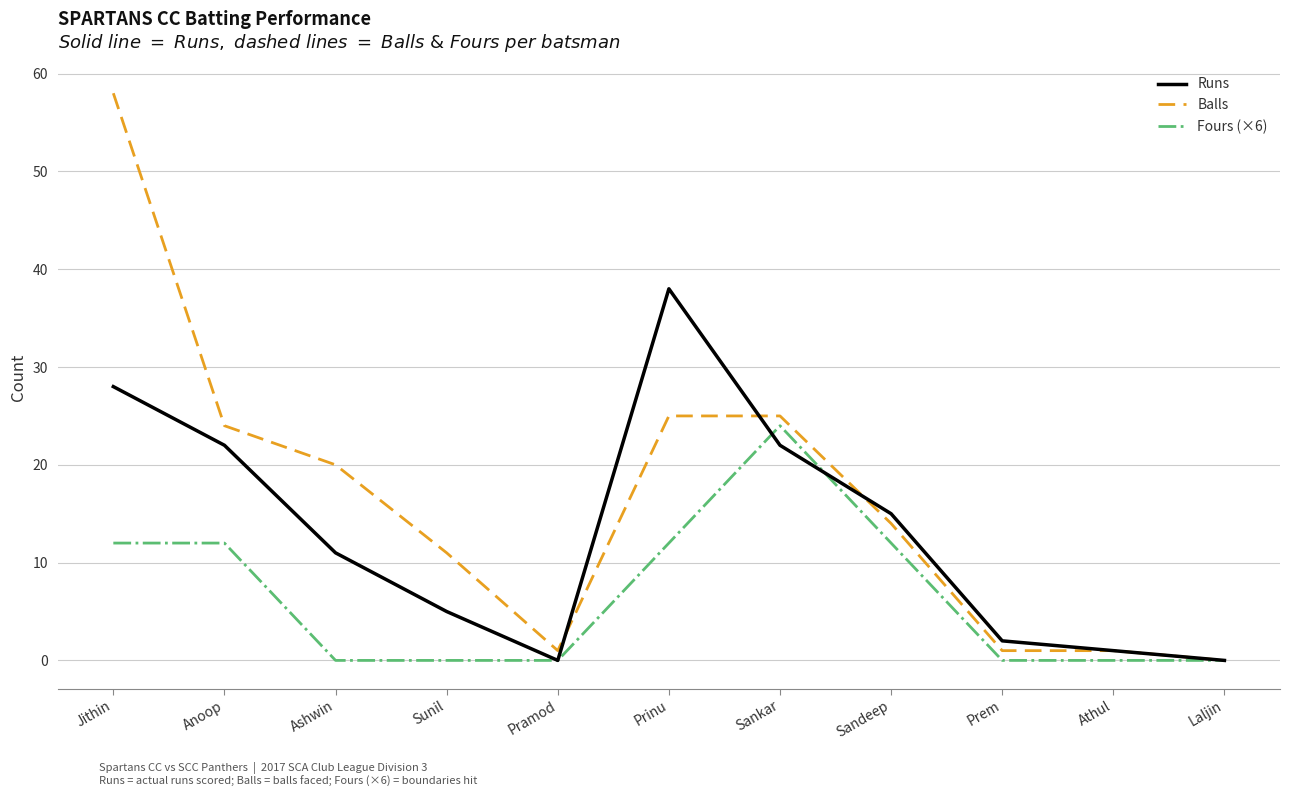

The Balls series shows 14 at Sandeep. True or false?

True